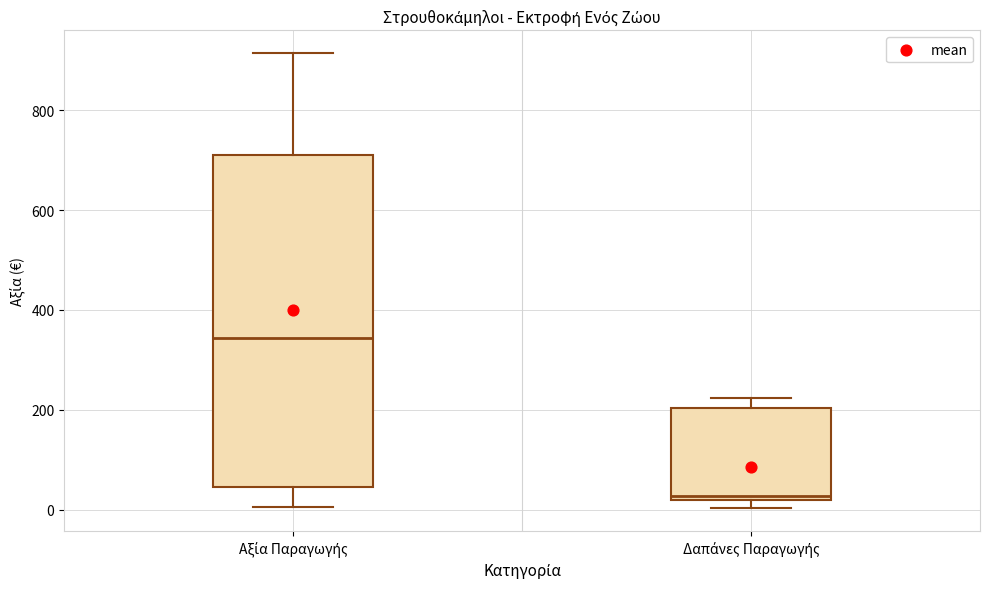

Reading left to right, read every box against the y-axis: the position of its median line, the range the box covers, and the ends of its whiskers. The values are not printed on the chart, so give them approximately, as read against the axis.

Αξία Παραγωγής: median 340, box 40 to 700, whiskers 0 to 920
Δαπάνες Παραγωγής: median 20 (just above the box's lower edge), box 20 to 200, whiskers 0 to 220